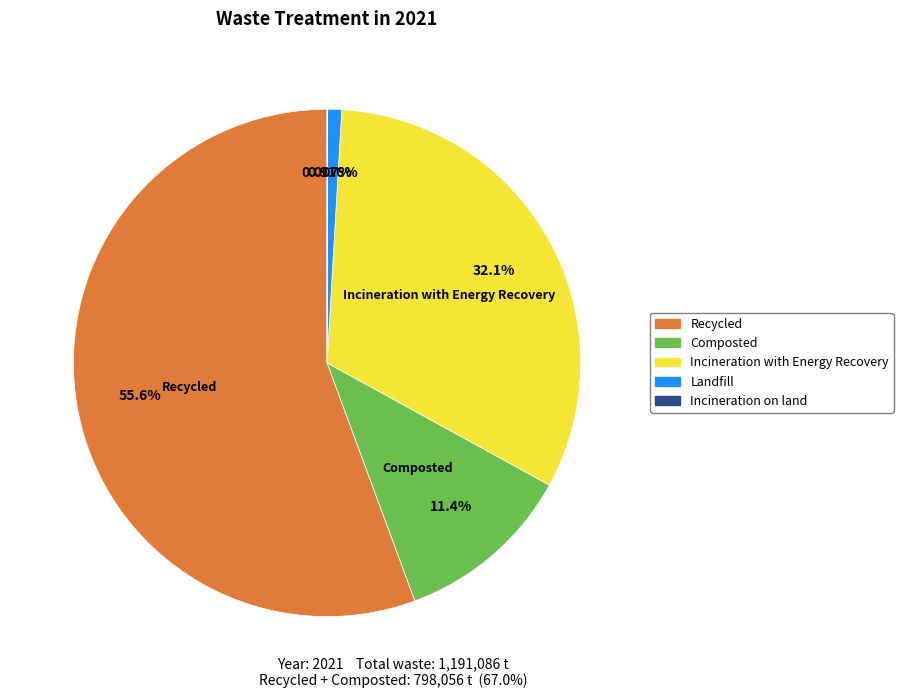

Does any single category account for the majority?

Yes